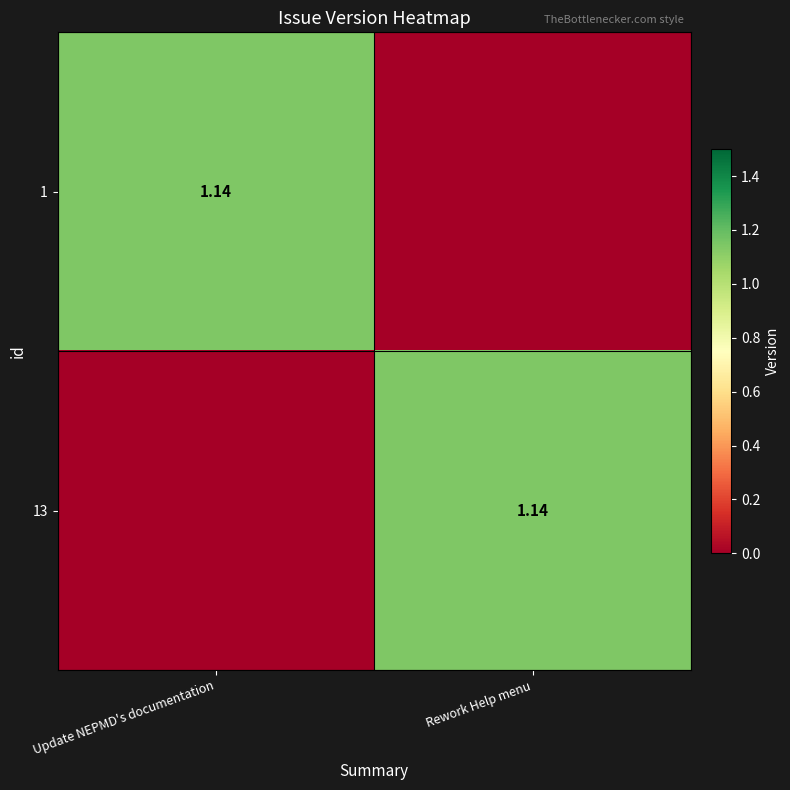

How many values in the 13 series are below 1?

1